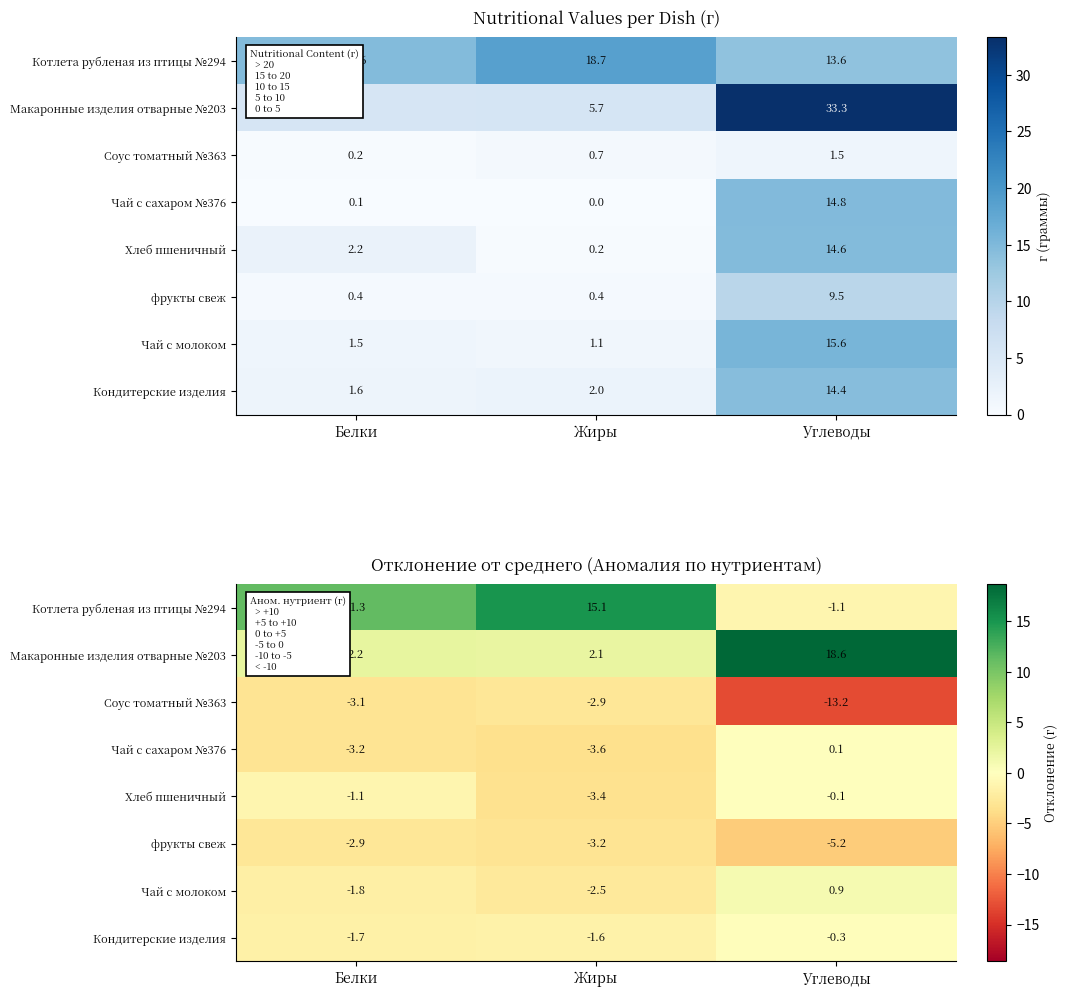

How many values in the фрукты свеж series exceed -3?

1